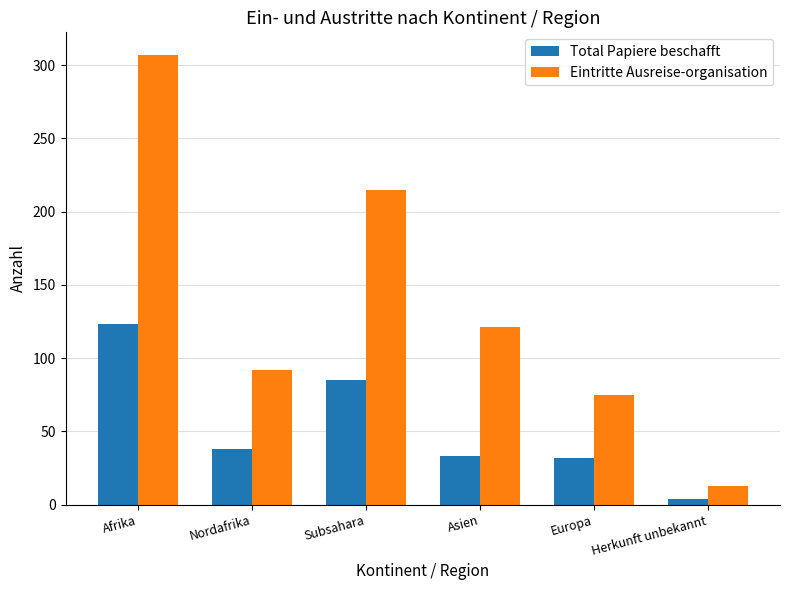

Is the value of Eintritte Ausreise-organisation at Asien greater than the value of Total Papiere beschafft at Europa?

Yes